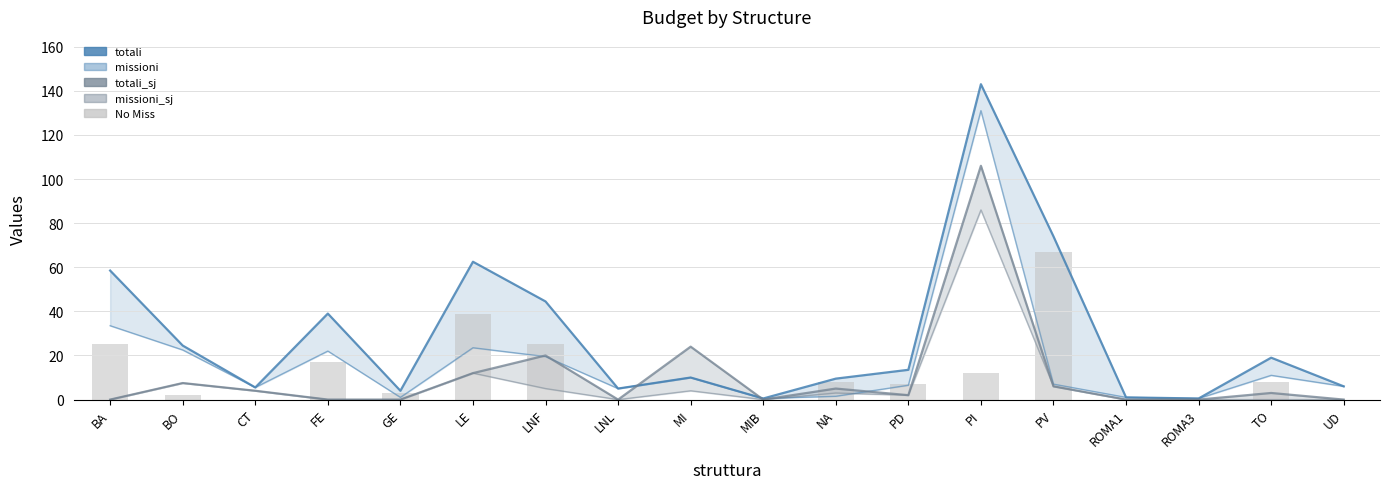

Reading left to right, transcribe all the data shown in this chart.

totali: 58.5	24.5	5.5	39.0	4.0	62.5	44.5	5.0	10.0	0.5	9.5	13.5	143.0	74.0	1.0	0.5	19.0	6.0
missioni: 33.5	22.5	5.5	22.0	1.0	23.5	19.5	5.0	10.0	0.5	1.5	6.5	131.0	7.0	1.0	0.5	11.0	6.0
totali_sj: 0.0	7.5	4.0	0.0	0.0	12.0	20.0	0.0	24.0	0.0	5.0	2.0	106.0	6.0	0.0	0.0	3.0	0.0
missioni_sj: 0.0	7.5	4.0	0.0	0.0	12.0	5.0	0.0	4.0	0.0	3.0	2.0	86.0	6.0	0.0	0.0	0.0	0.0
No Miss: 25.0	2.0	0.0	17.0	3.0	39.0	25.0	0.0	0.0	0.0	8.0	7.0	12.0	67.0	0.0	0.0	8.0	0.0